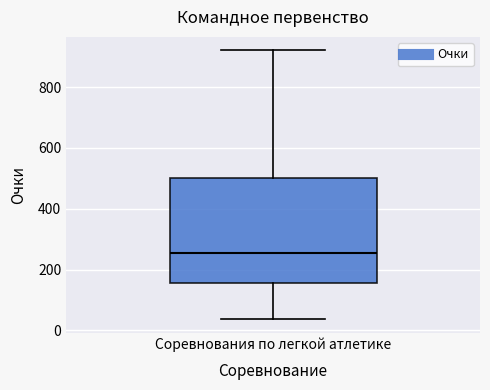

Where does the lower whisker of the box for Соревнования по легкой атлетике end on the y-axis? The values are not printed on the chart, so give them approximately, as read against the axis.

40